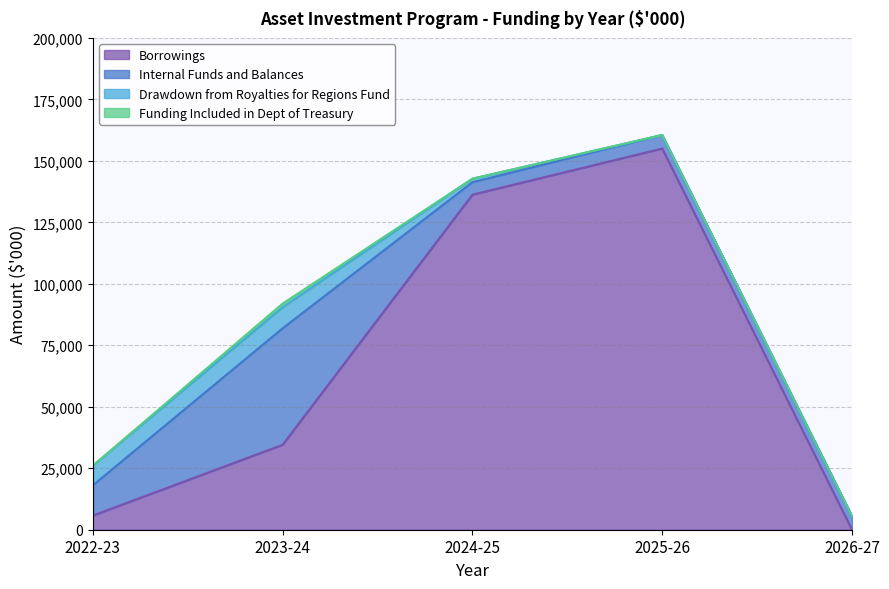

True or false: Funding Included in Dept of Treasury and Drawdown from Royalties for Regions Fund intersect in this chart.

False